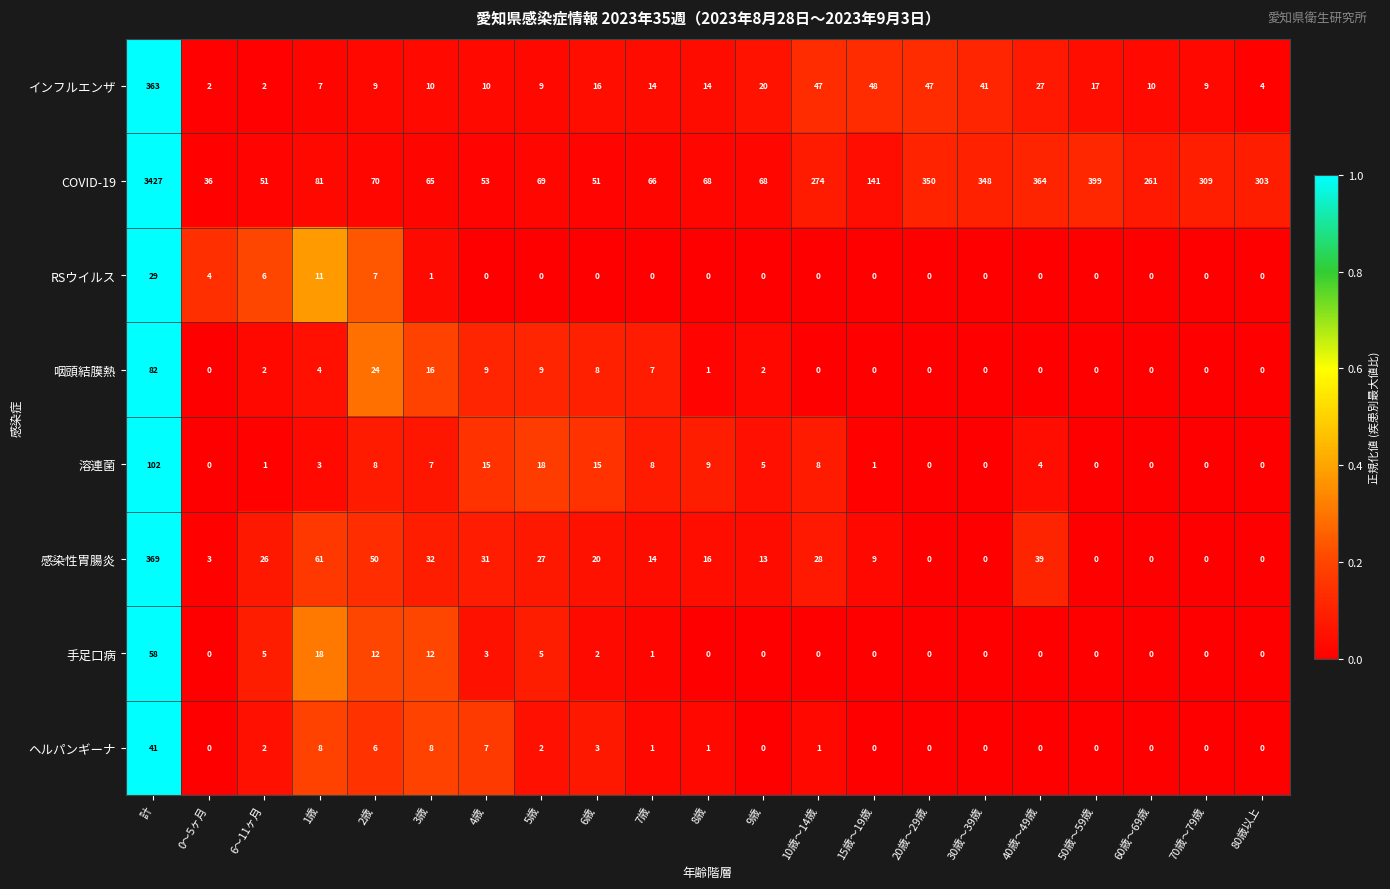

Count the number of data series in this chart.

8